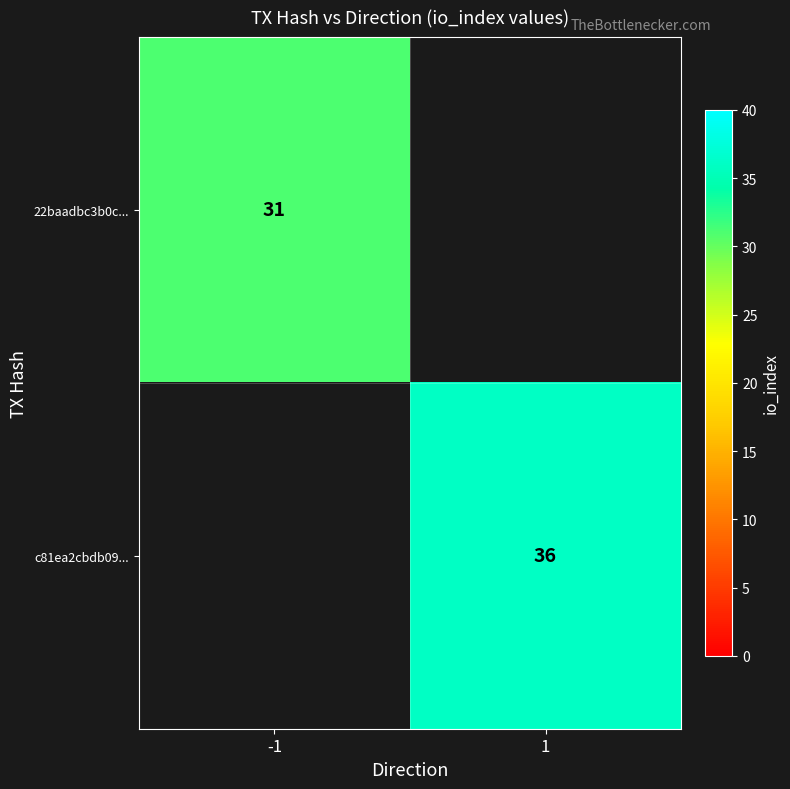

The value of c81ea2cbdb09... at 1 is 36. True or false?

True